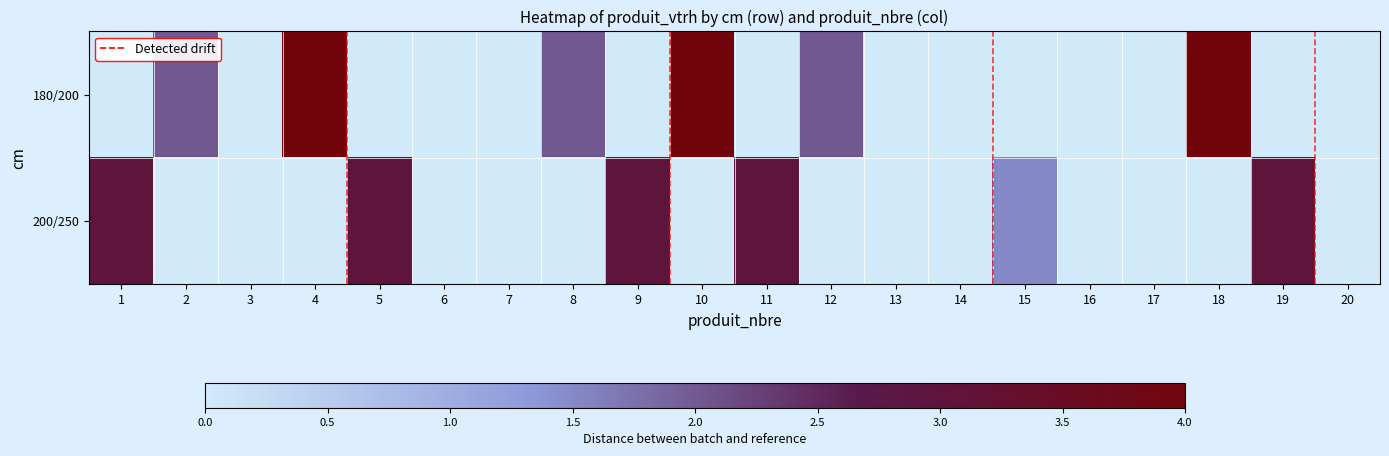

List the series in order of their peak value, highest first.

180/200, 200/250